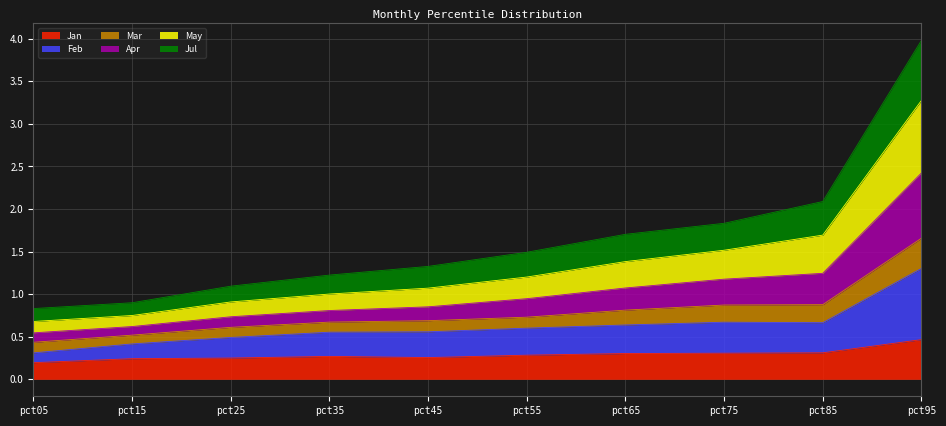

Is it true that Jan equals 0.2 at pct15?

True